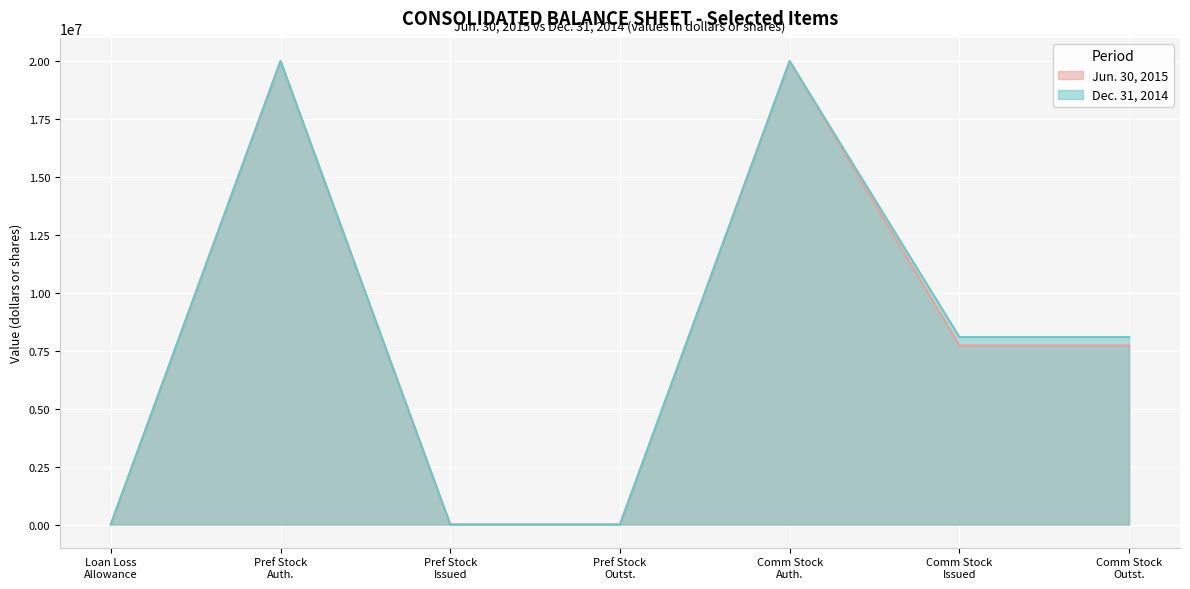

Rank the series by their average value, from lowest to highest.

Jun. 30, 2015, Dec. 31, 2014